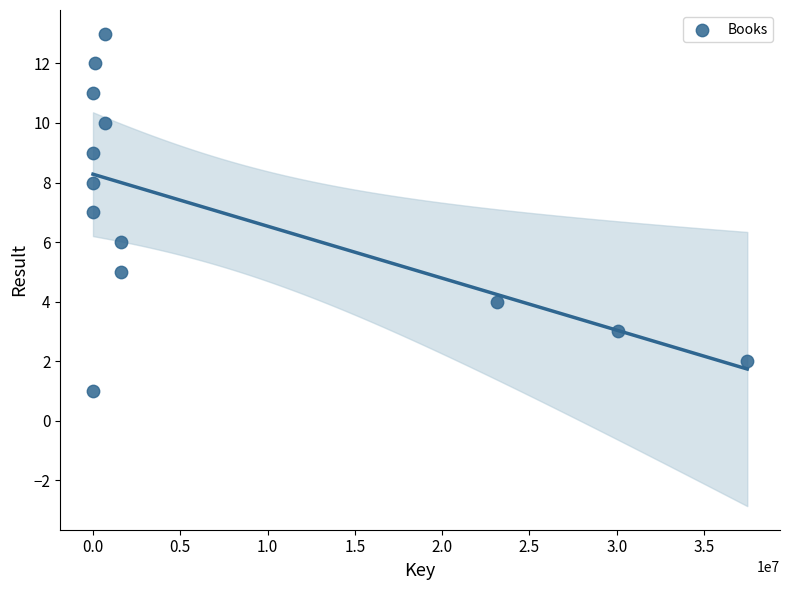

What is the range of X values (max minus min)?

37471710